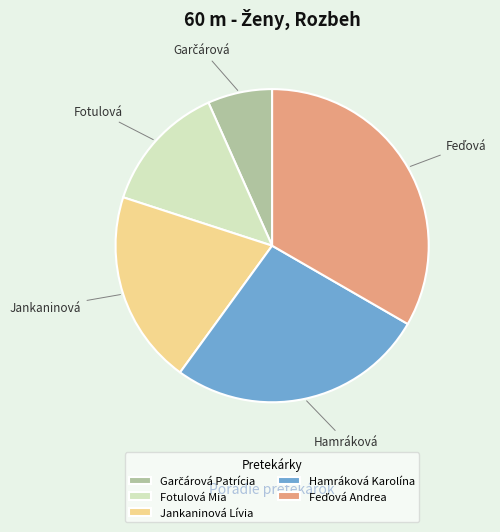

True or false: Fotulová Mia accounts for 13% of the total.

True